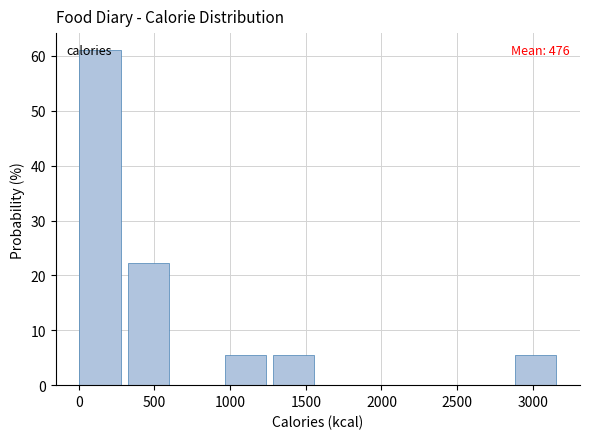

Over which range of the x-axis is the bar tallest?

0 to 300